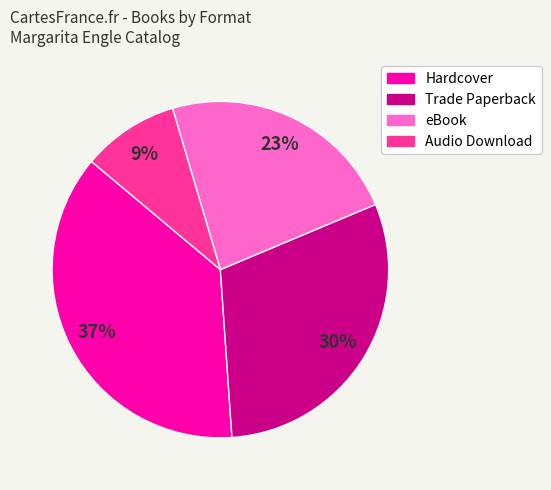

To the nearest percent, what percentage of the pie is Audio Download?

9%